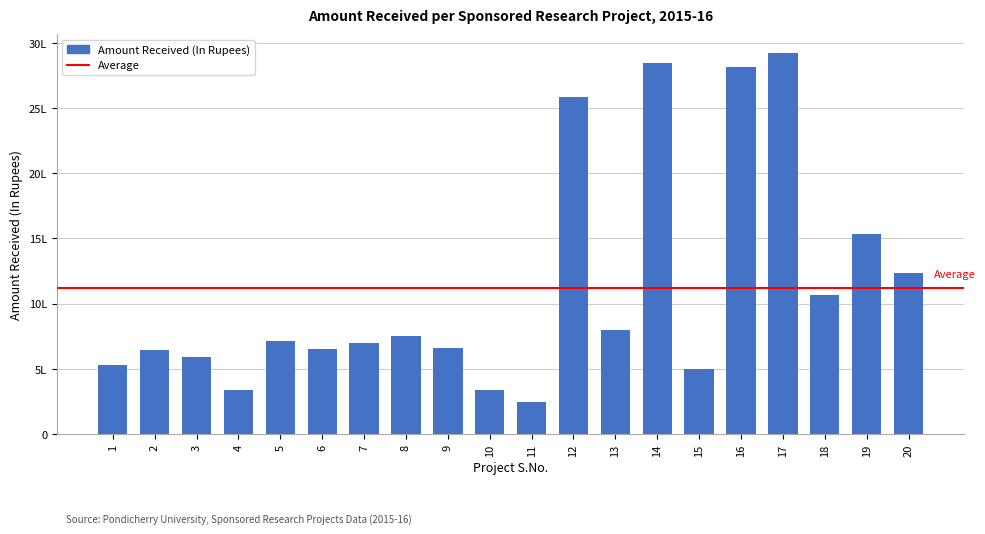

At which label is the value closest to 1582650?

19